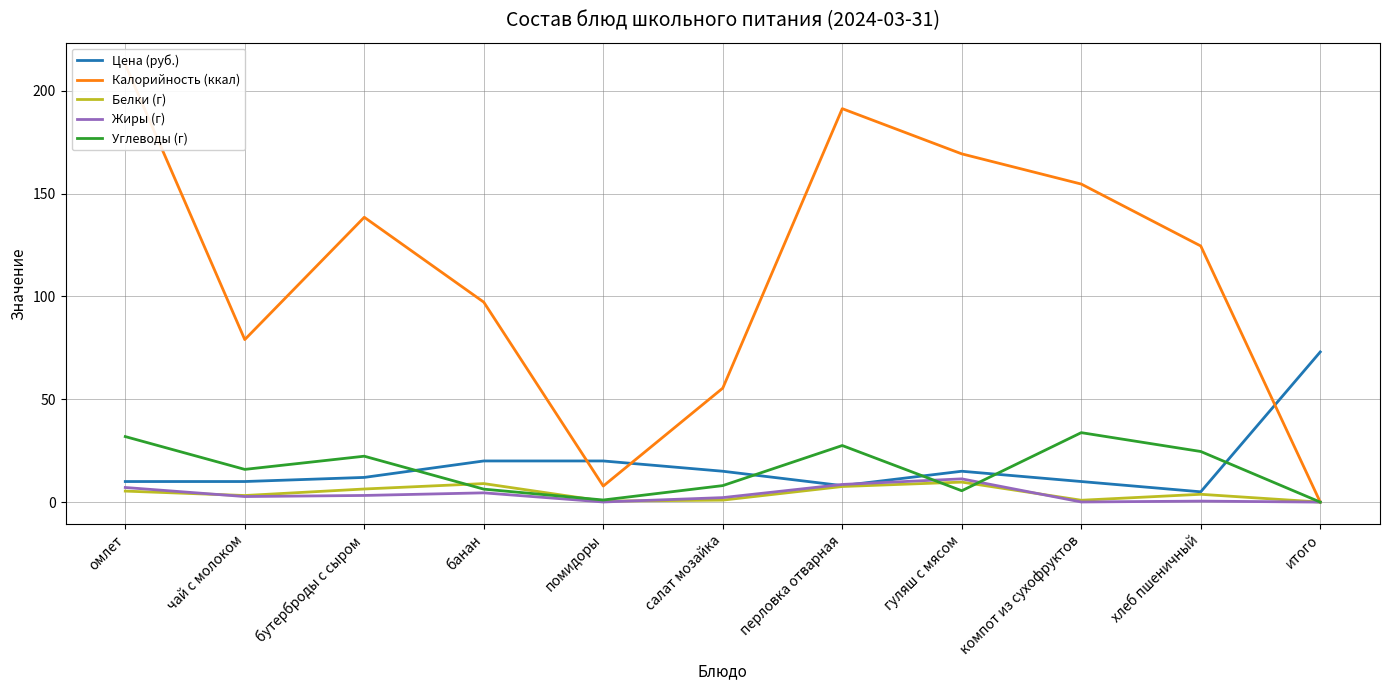

What is the sum of the Жиры (г) values at чай с молоком and итого?

2.7